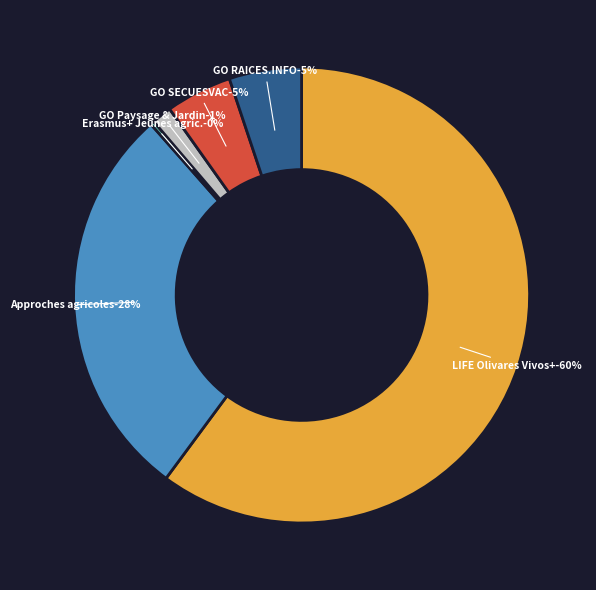

To the nearest percent, what portion does LIFE Olivares Vivos+ represent?

60%